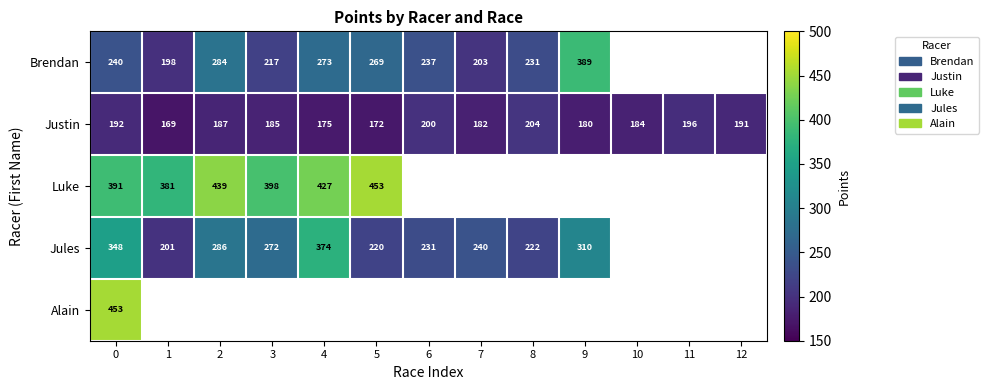

True or false: Brendan has a value of 465.4 at 2.

False